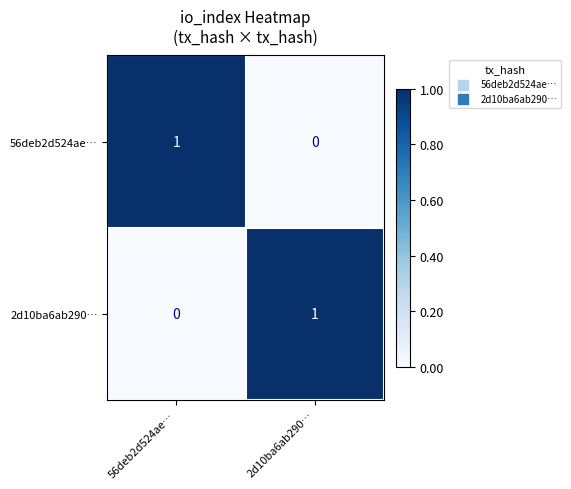

True or false: 56deb2d524ae… has a value of 1 at 56deb2d524ae….

True